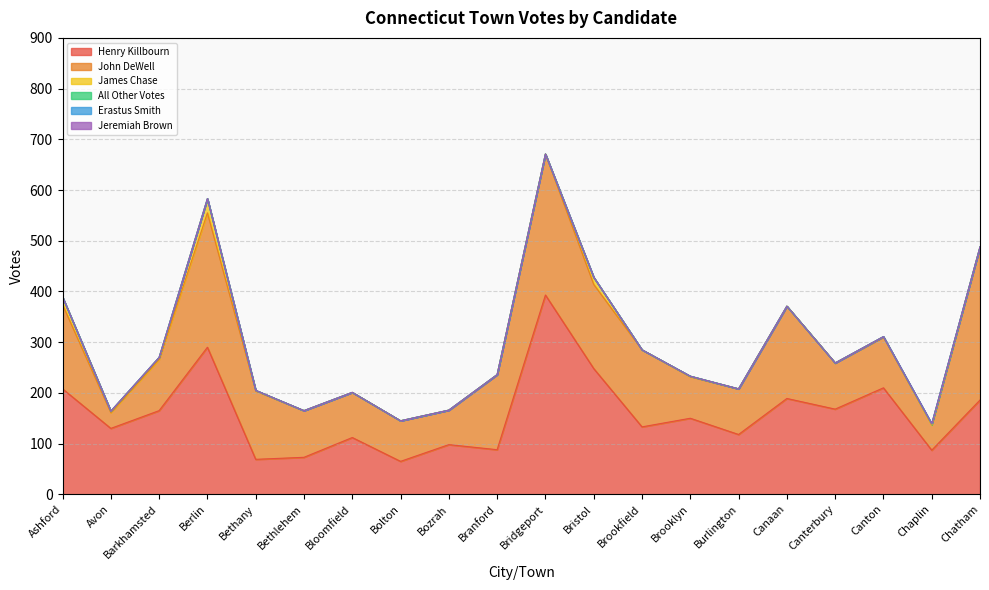

Reading left to right, list all the values displayed in this chart.

Henry Killbourn: Ashford=208	Avon=130	Barkhamsted=165	Berlin=290	Bethany=69	Bethlehem=73	Bloomfield=112	Bolton=65	Bozrah=98	Branford=88	Bridgeport=393	Bristol=248	Brookfield=133	Brooklyn=150	Burlington=118	Canaan=189	Canterbury=168	Canton=210	Chaplin=87	Chatham=186
John DeWell: Ashford=166	Avon=31	Barkhamsted=101	Berlin=265	Bethany=135	Bethlehem=92	Bloomfield=89	Bolton=80	Bozrah=68	Branford=148	Bridgeport=278	Bristol=166	Brookfield=152	Brooklyn=82	Burlington=90	Canaan=182	Canterbury=91	Canton=100	Chaplin=50	Chatham=302
James Chase: Ashford=15	Avon=3	Barkhamsted=4	Berlin=28	Bethany=1	Bethlehem=0	Bloomfield=0	Bolton=0	Bozrah=0	Branford=0	Bridgeport=0	Bristol=14	Brookfield=0	Brooklyn=1	Burlington=0	Canaan=0	Canterbury=0	Canton=1	Chaplin=0	Chatham=0
All Other Votes: Ashford=0	Avon=0	Barkhamsted=0	Berlin=0	Bethany=0	Bethlehem=0	Bloomfield=0	Bolton=0	Bozrah=0	Branford=0	Bridgeport=0	Bristol=0	Brookfield=0	Brooklyn=0	Burlington=0	Canaan=0	Canterbury=0	Canton=0	Chaplin=2	Chatham=0
Erastus Smith: Ashford=0	Avon=0	Barkhamsted=0	Berlin=0	Bethany=0	Bethlehem=0	Bloomfield=0	Bolton=0	Bozrah=0	Branford=0	Bridgeport=0	Bristol=0	Brookfield=0	Brooklyn=0	Burlington=0	Canaan=0	Canterbury=0	Canton=0	Chaplin=0	Chatham=0
Jeremiah Brown: Ashford=0	Avon=0	Barkhamsted=0	Berlin=0	Bethany=0	Bethlehem=0	Bloomfield=0	Bolton=0	Bozrah=0	Branford=0	Bridgeport=0	Bristol=0	Brookfield=0	Brooklyn=0	Burlington=0	Canaan=0	Canterbury=0	Canton=0	Chaplin=0	Chatham=0